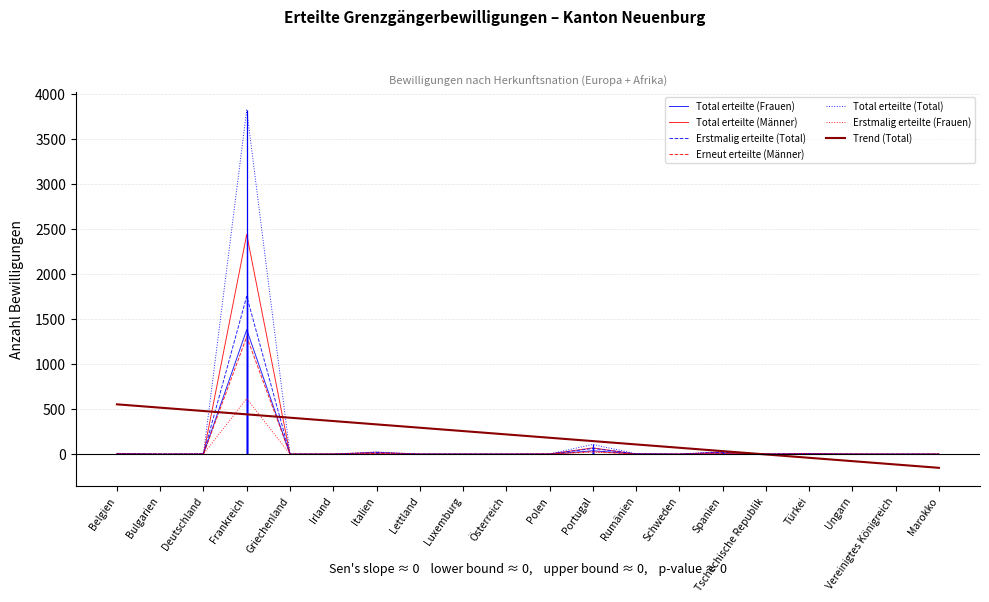

What are all the series names shown in the legend?

Total erteilte (Frauen), Total erteilte (Männer), Erstmalig erteilte (Total), Erneut erteilte (Männer), Total erteilte (Total), Erstmalig erteilte (Frauen), Trend (Total)